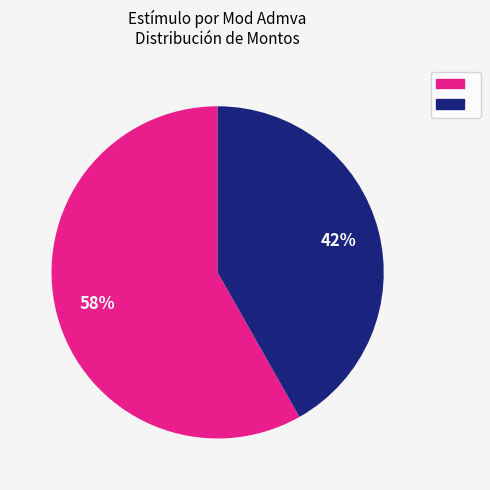

To the nearest percent, what is the average slice percentage?

50%